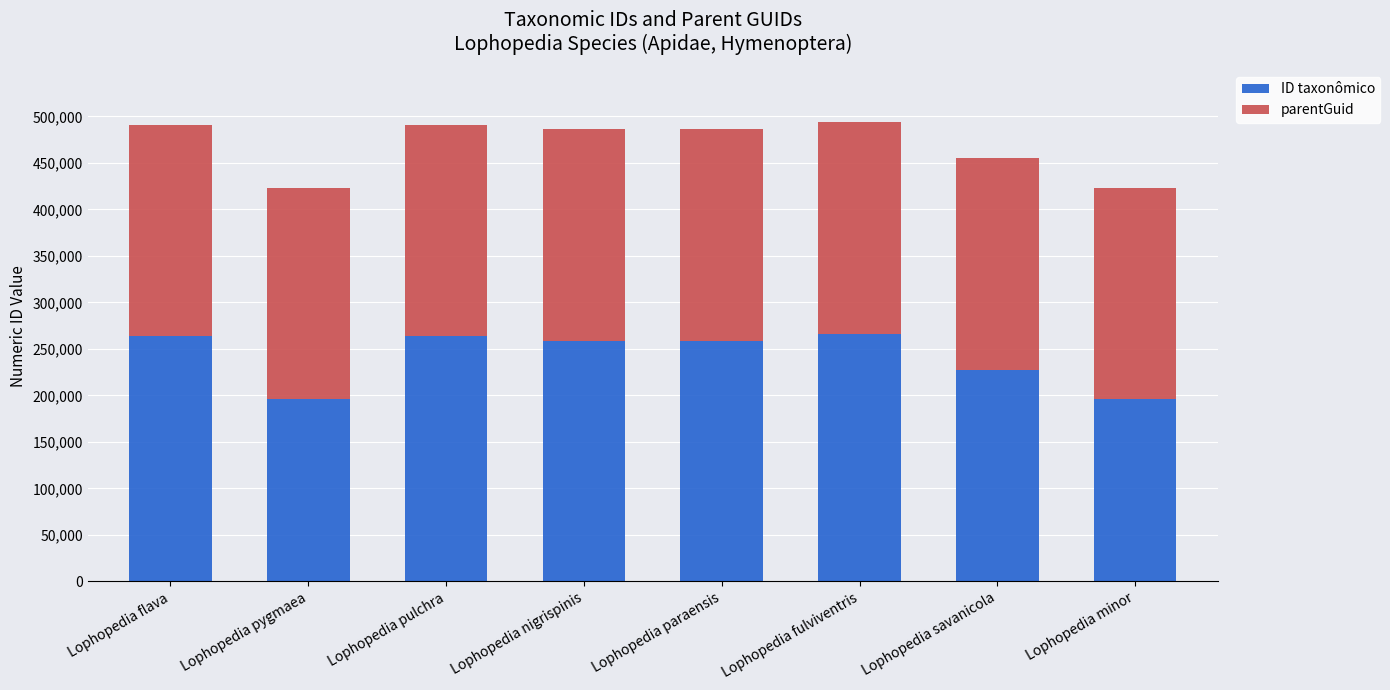

What are all the series names shown in the legend?

ID taxonômico, parentGuid